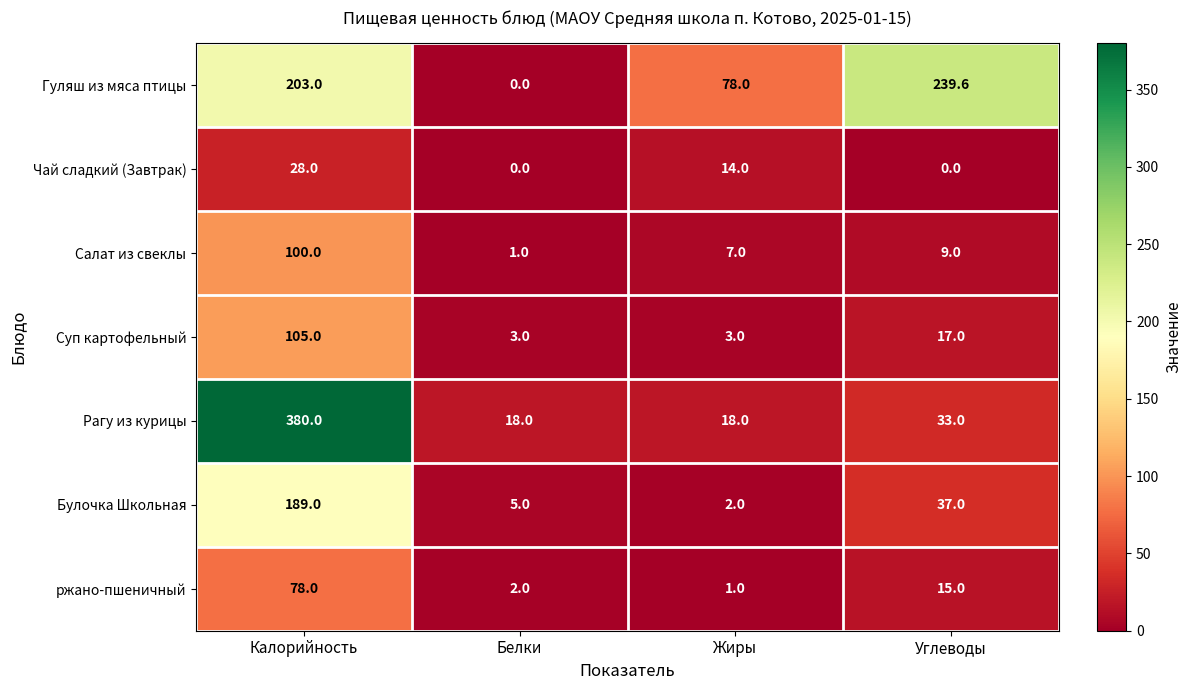

What is the difference between the Гуляш из мяса птицы values at Углеводы and Жиры?

161.6